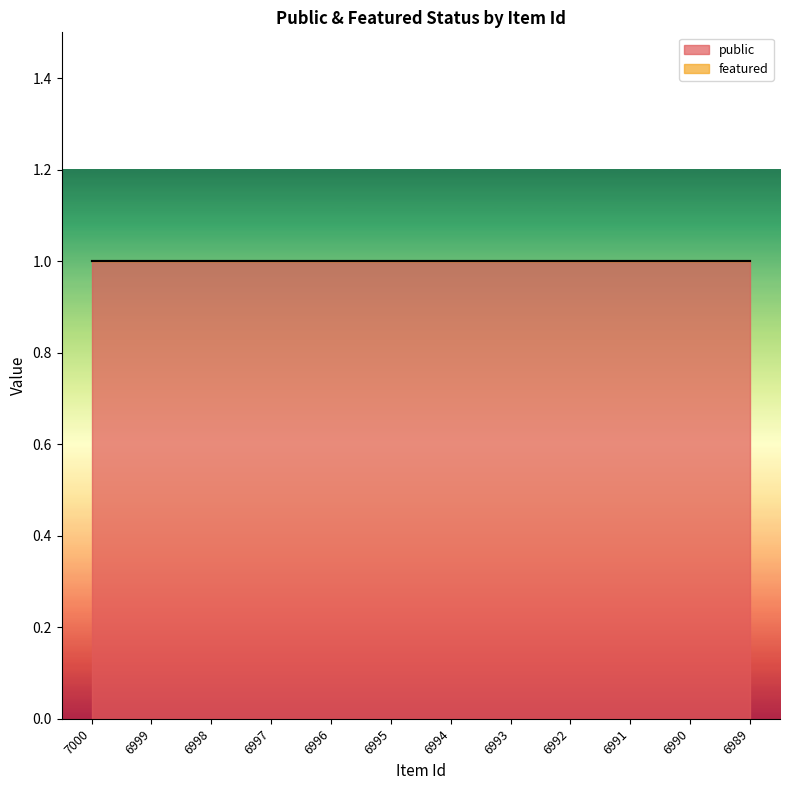

What is the value of the public point at the 4th from the left?

1